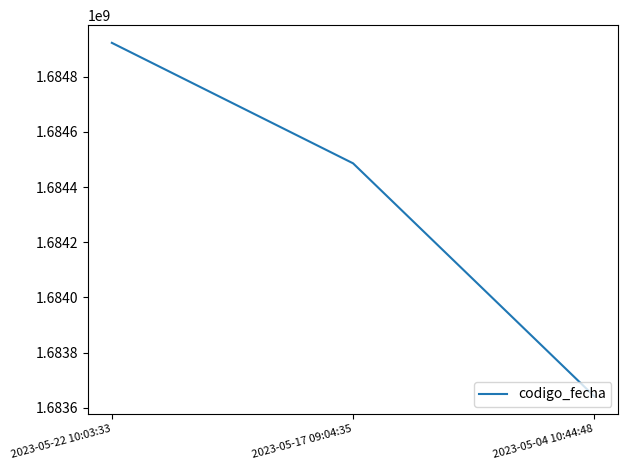

How many distinct data groups are displayed?

1